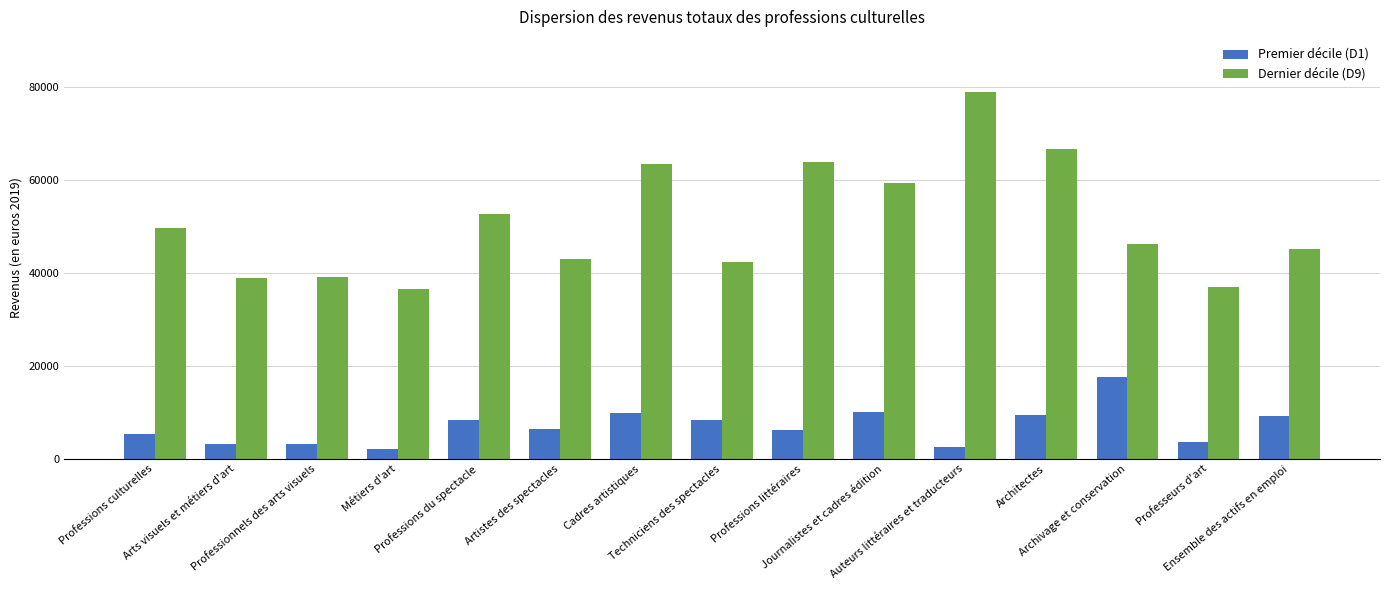

What is the difference between the second highest and minimum values in the Dernier décile (D9) series?

30100